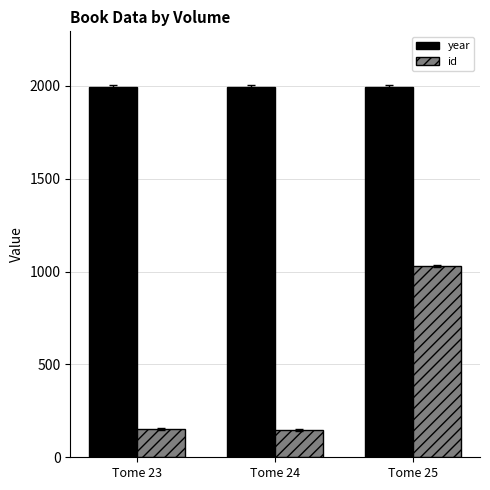

What is the maximum value for year?

1994